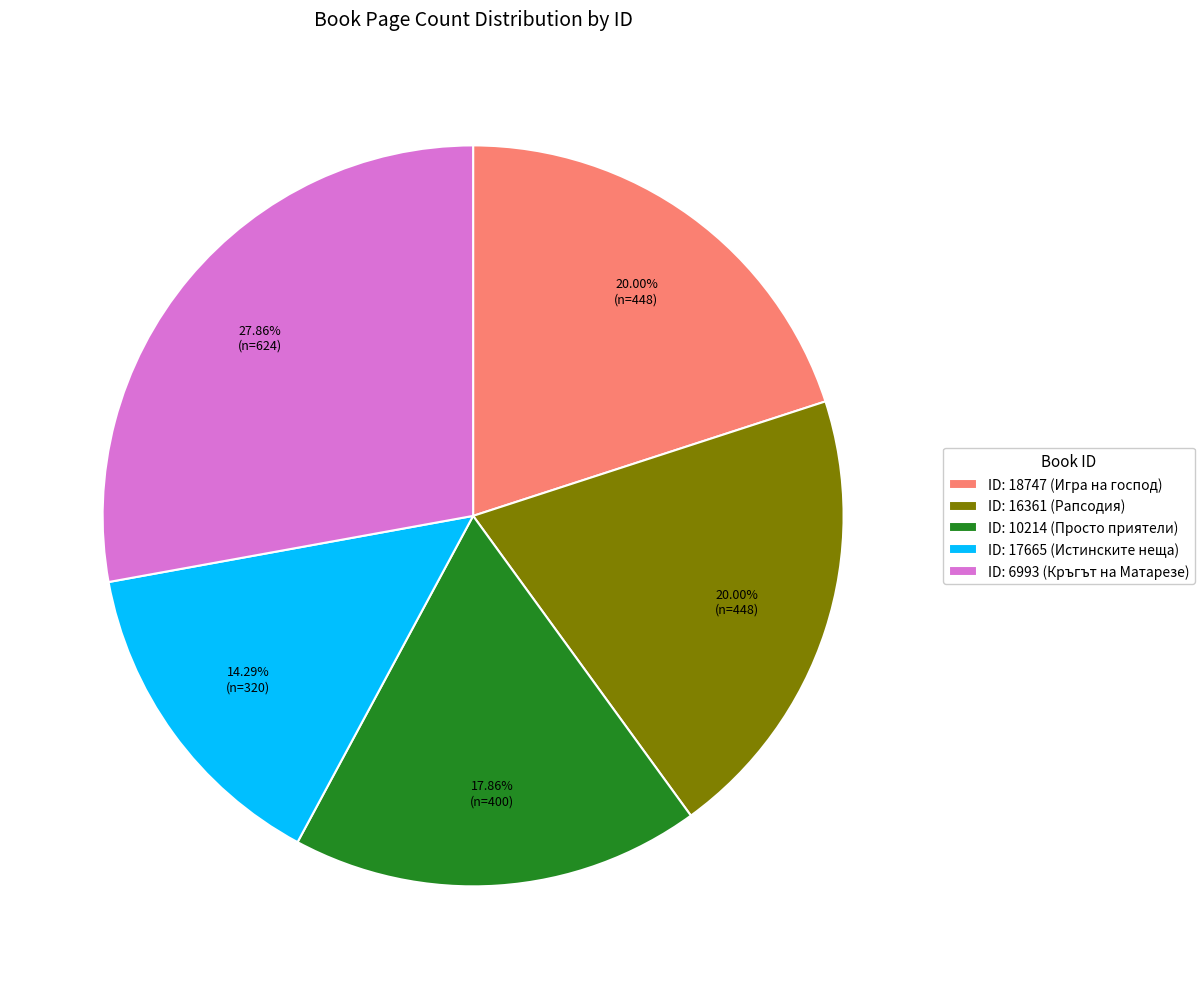

Which has a higher value, ID: 17665 (Истинските неща) or ID: 10214 (Просто приятели)?

ID: 10214 (Просто приятели)